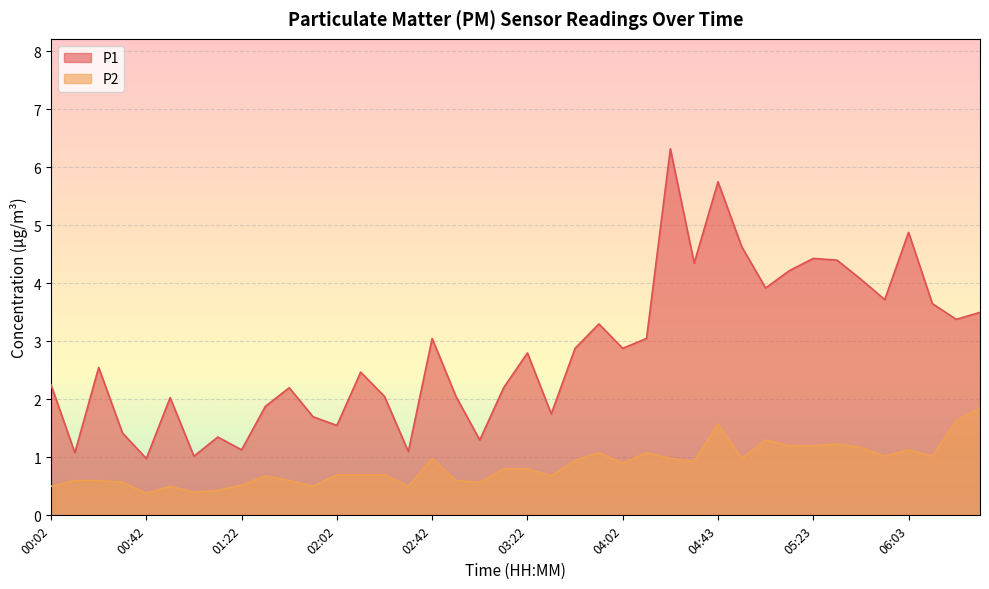

True or false: P1 has a value of 4.3 at 04:33.

True